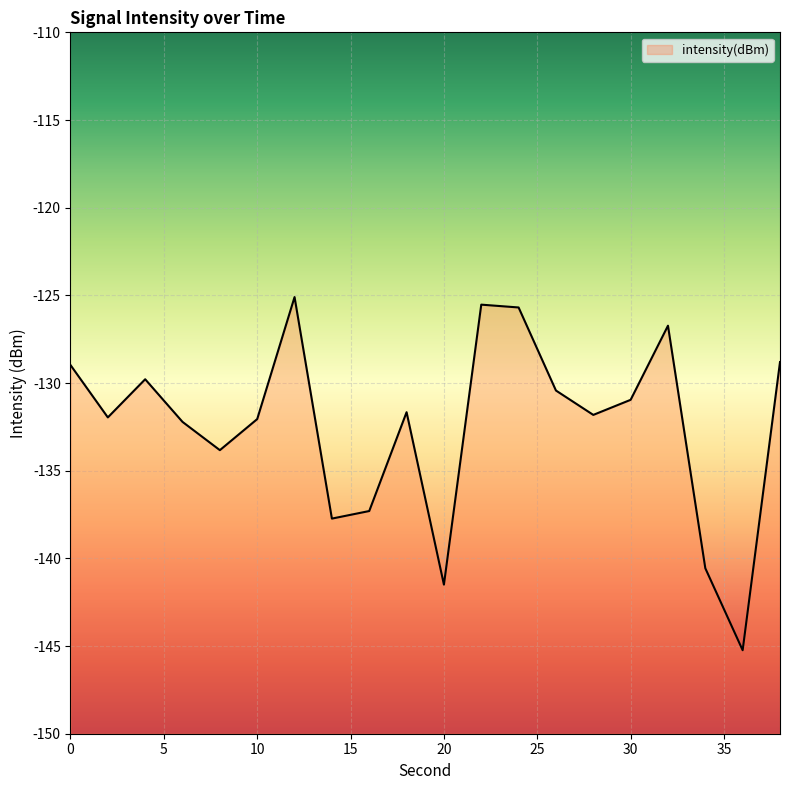

List the labels in order of value, largest first.

12, 22, 24, 32, 38, 0, 4, 26, 30, 18, 28, 2, 10, 6, 8, 16, 14, 34, 20, 36